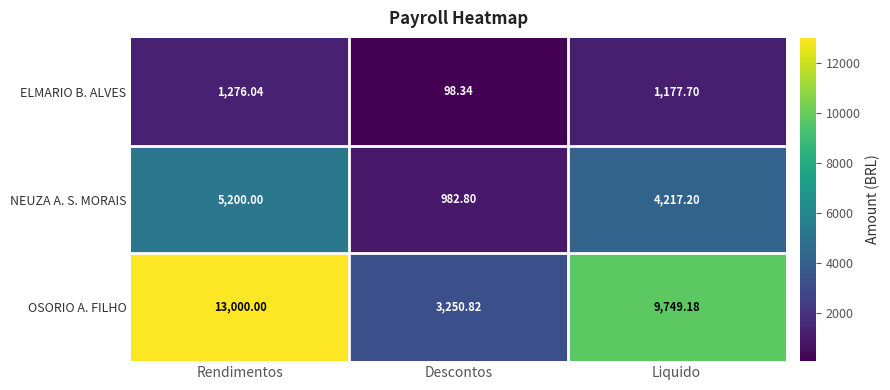

Which series has the largest total across all categories?

OSORIO A. FILHO